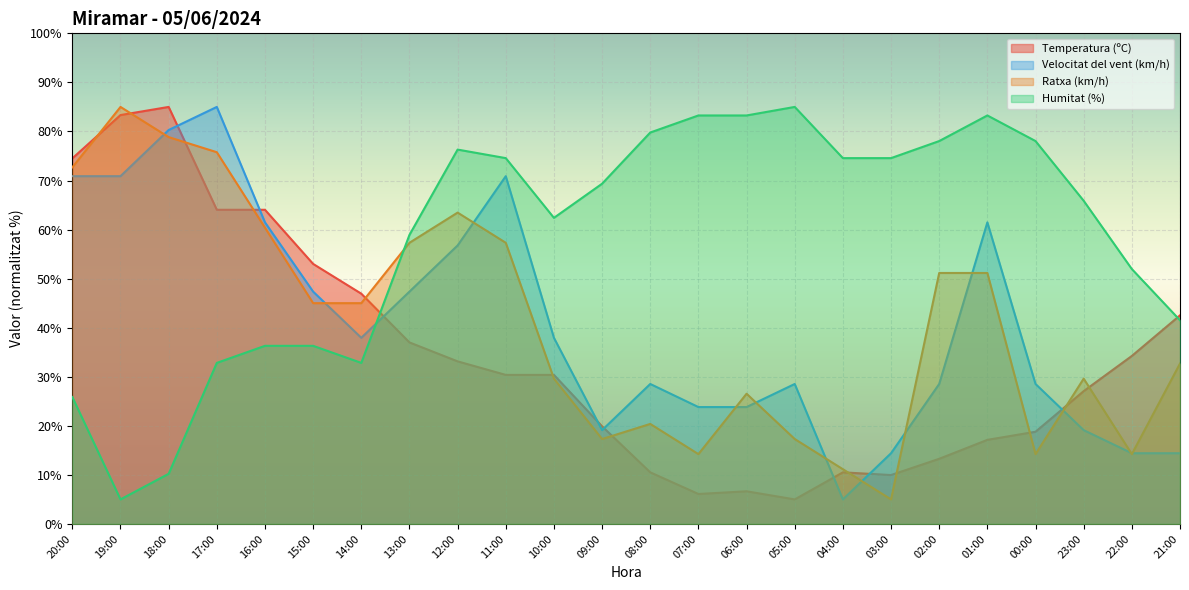

What is the value of the Velocitat del vent (km/h) point at the 4th from the left?

85.0